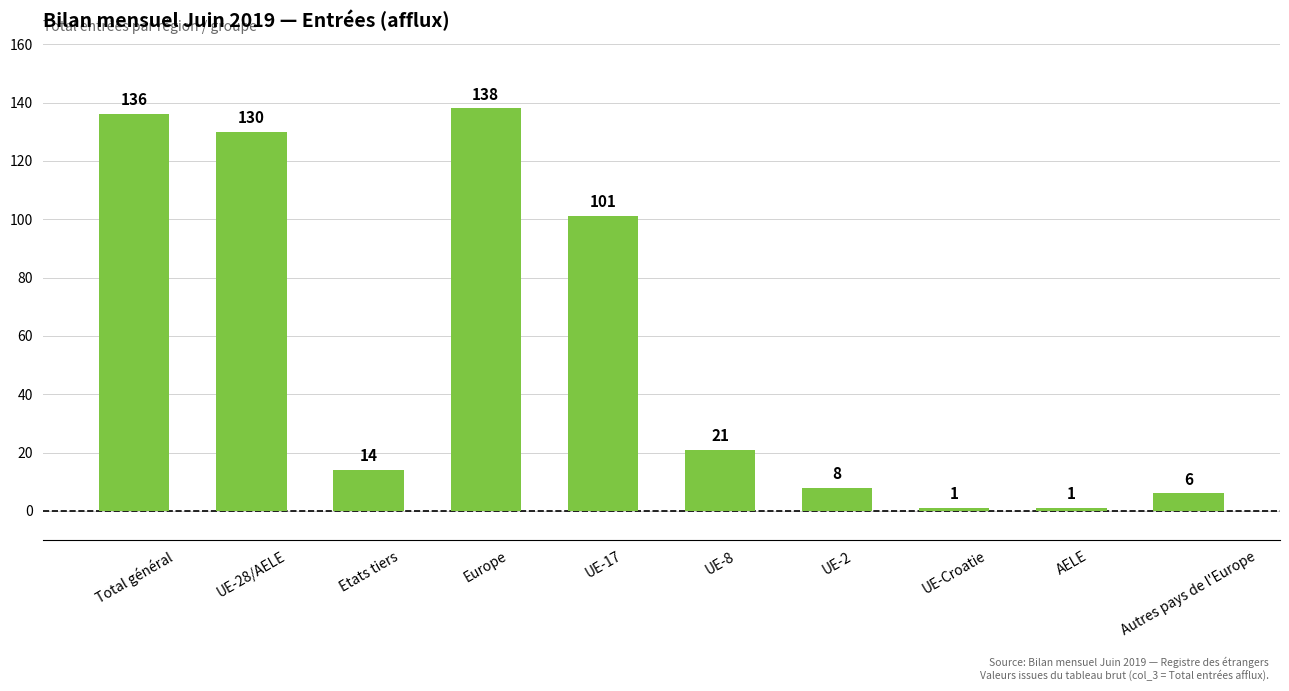

Reading right to left, list all the values displayed in this chart.

Autres pays de l'Europe=6	AELE=1	UE-Croatie=1	UE-2=8	UE-8=21	UE-17=101	Europe=138	Etats tiers=14	UE-28/AELE=130	Total général=136